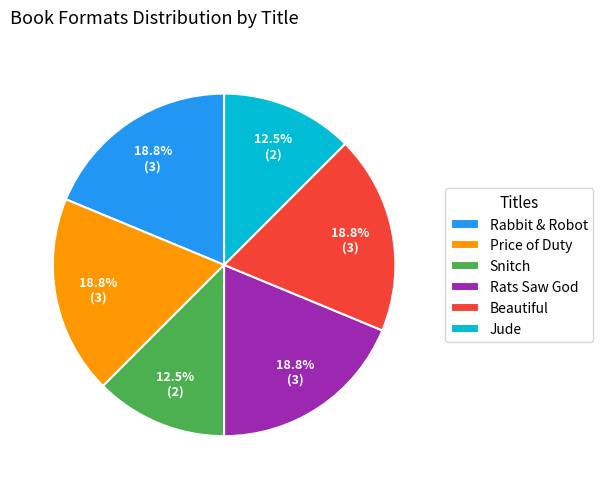

To the nearest percent, what is the combined percentage of Snitch and Price of Duty?

31%